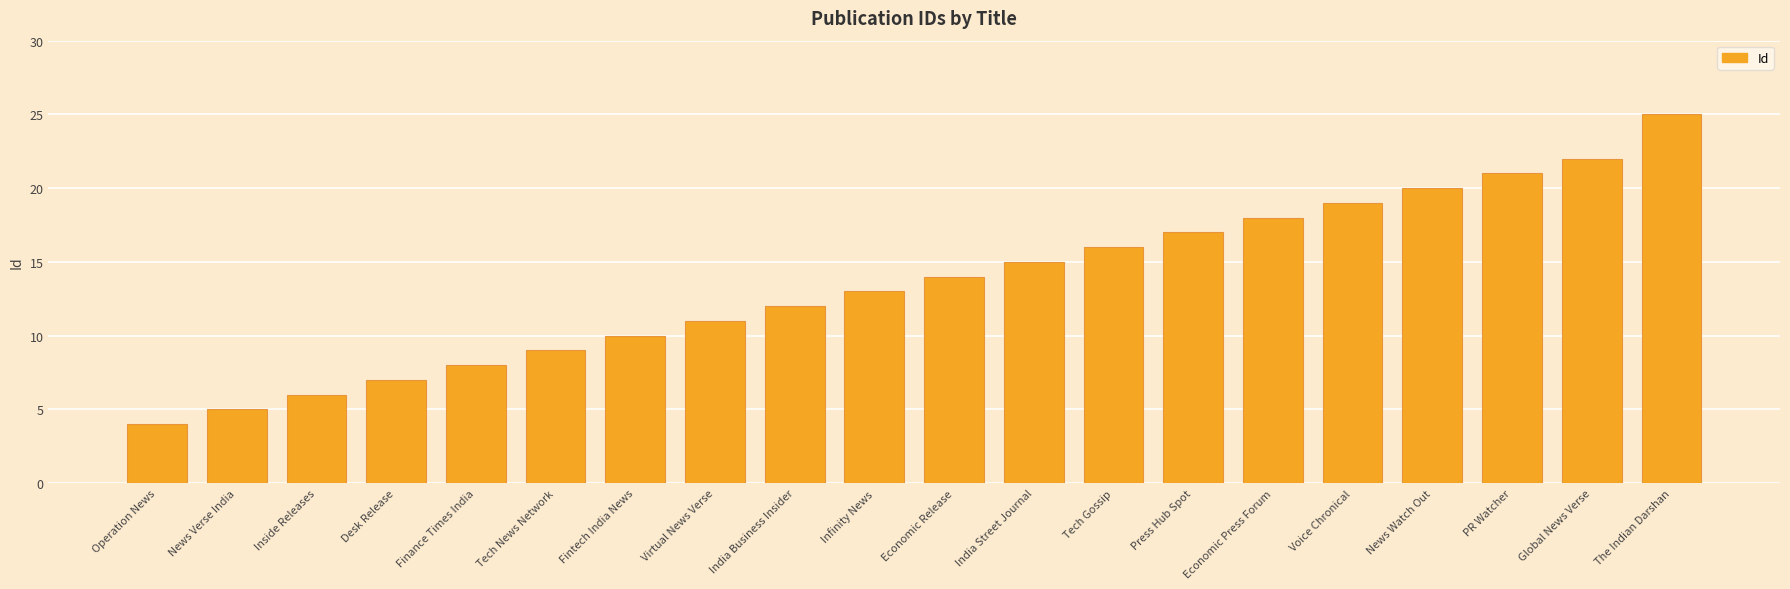

What is the greatest value displayed?

25